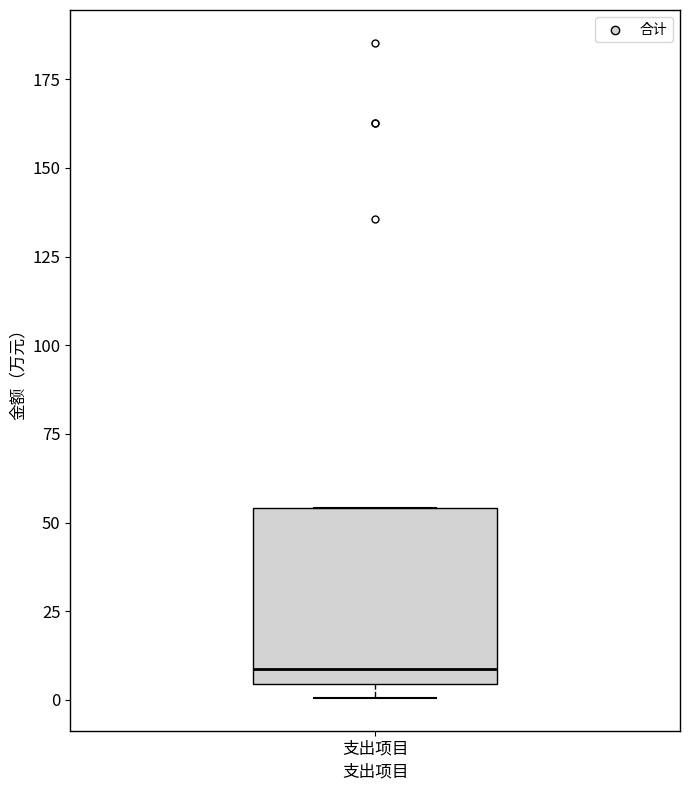

Transcribe this box plot: give where the median line is, the range the box spans, and where the two whiskers end, as read against the y-axis. The values are not printed on the chart, so give them approximately, as read against the axis.

median 10, box 5 to 55, whiskers 0 to 55